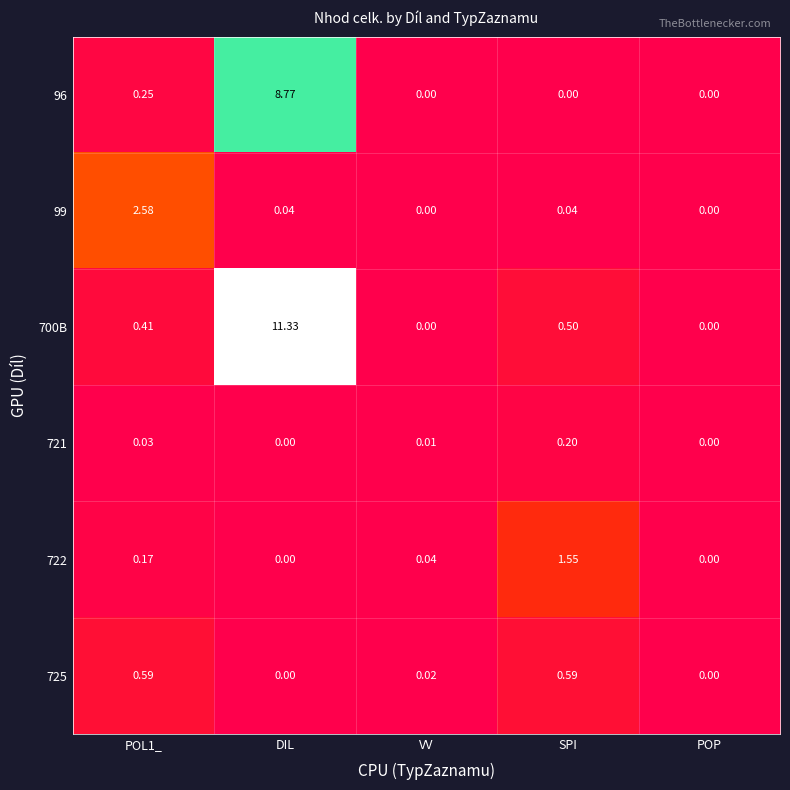

Which label corresponds to the largest value in the chart?

DIL